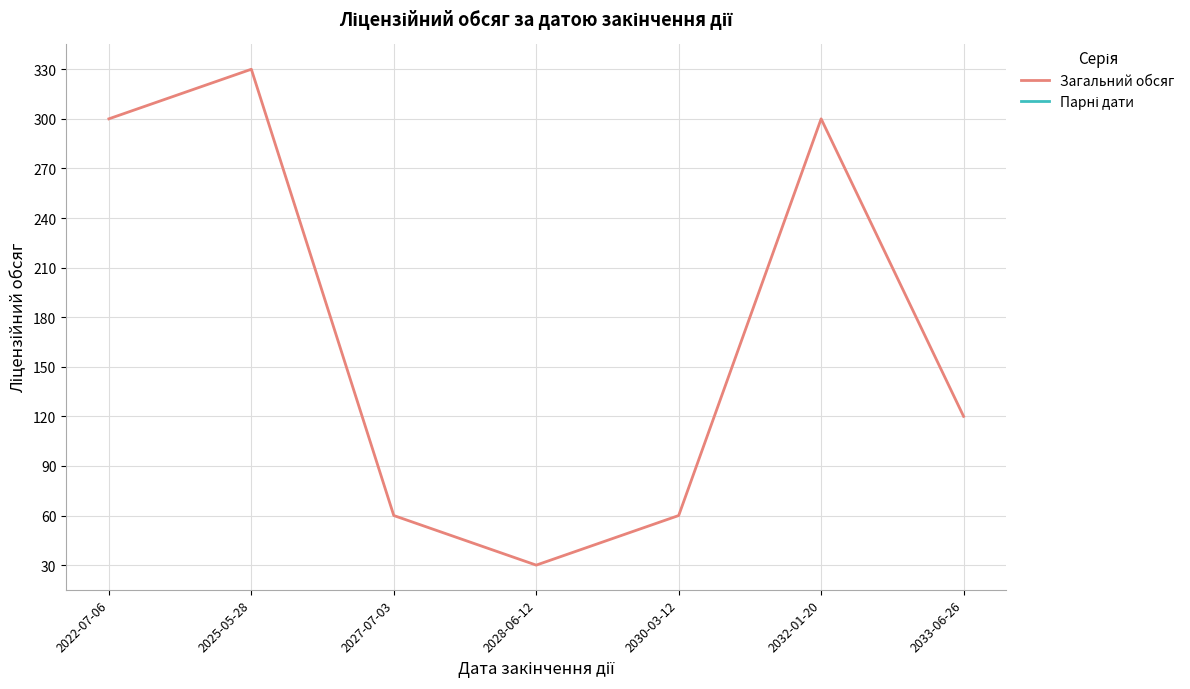

In Загальний обсяг, how many points are lower than both neighbors (excluding endpoints)?

1